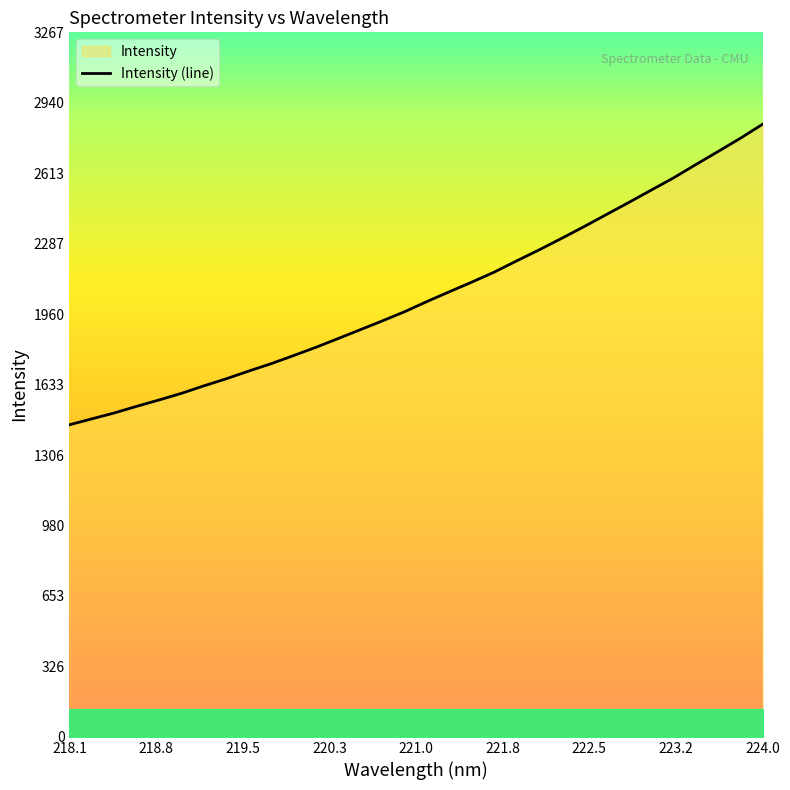

What is the maximum value shown in the chart?

2841.1